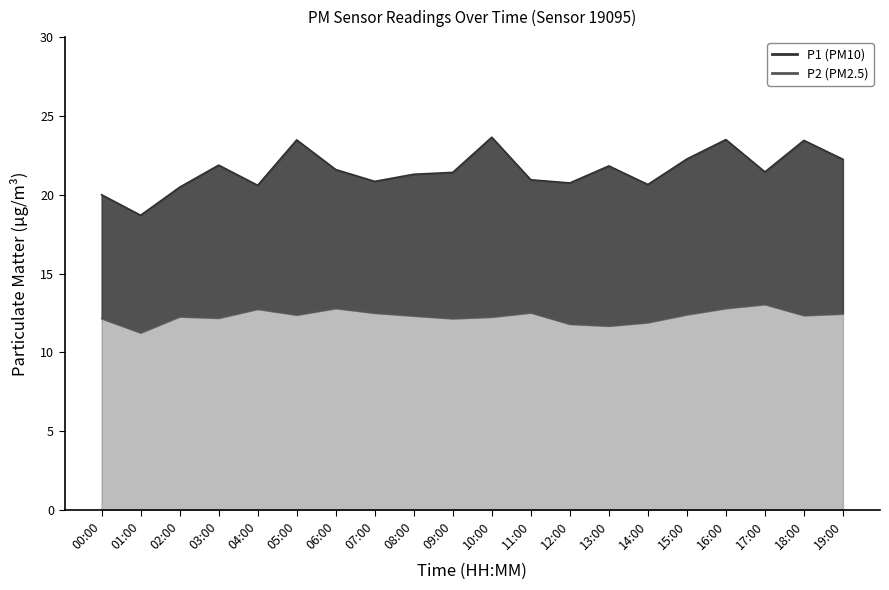

Where does the P2 series first go above 12?

00:00